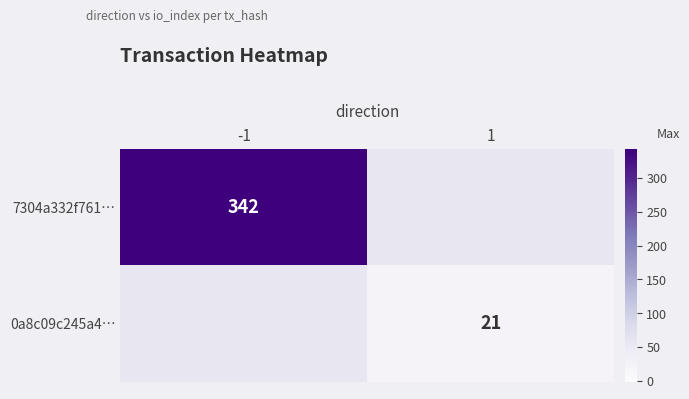

The 7304a332f761… series shows 342 at -1. True or false?

True